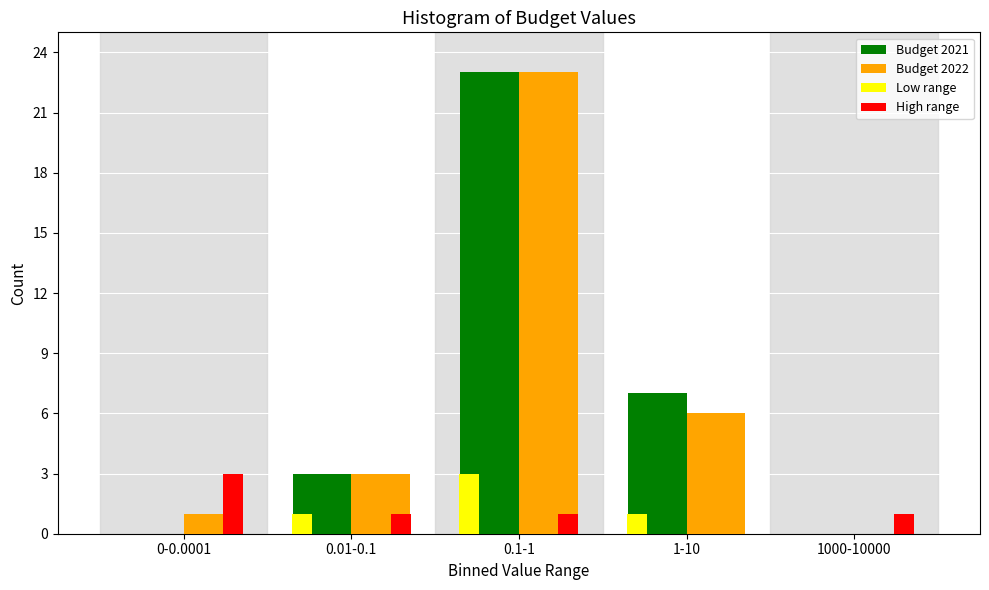

Reading left to right, what are all the values shown in this chart?

Budget 2021: 0-0.0001=0	0.01-0.1=3	0.1-1=23	1-10=7	1000-10000=0
Budget 2022: 0-0.0001=1	0.01-0.1=3	0.1-1=23	1-10=6	1000-10000=0
Low range: 0-0.0001=0	0.01-0.1=1	0.1-1=3	1-10=1	1000-10000=0
High range: 0-0.0001=3	0.01-0.1=1	0.1-1=1	1-10=0	1000-10000=1